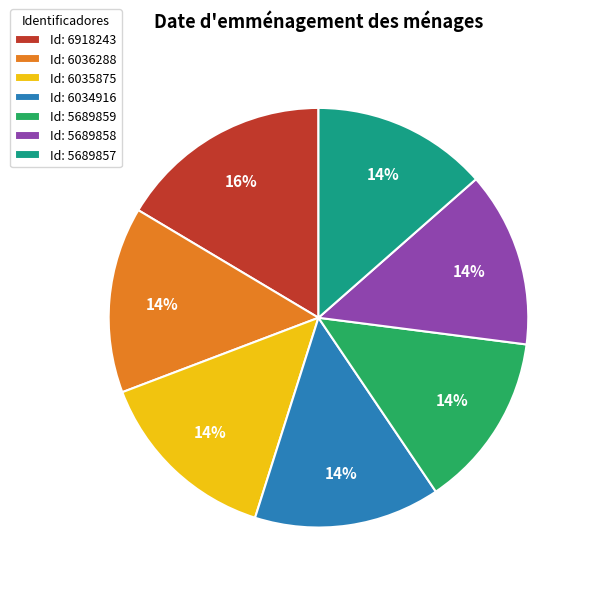

Combined, do Id: 5689859 and Id: 6918243 account for over 50%?

No